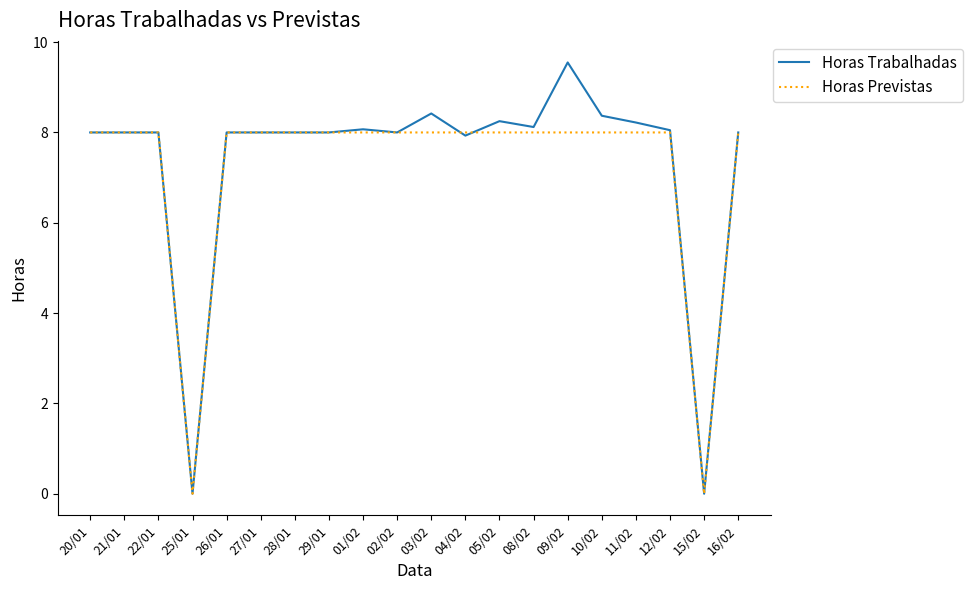

True or false: Horas Previstas has a value of 2.4 at 22/01.

False